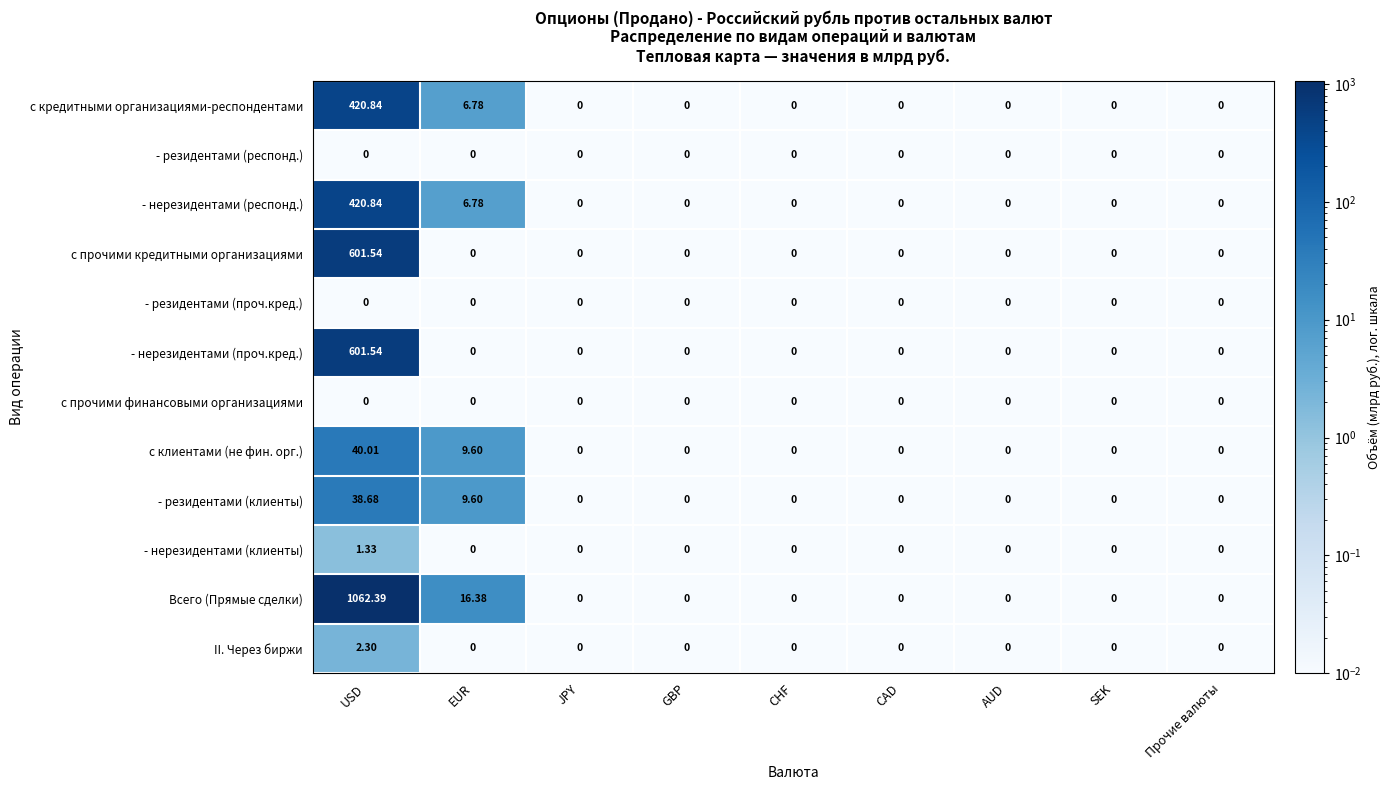

Which series has the largest range (max minus min)?

Всего (Прямые сделки)